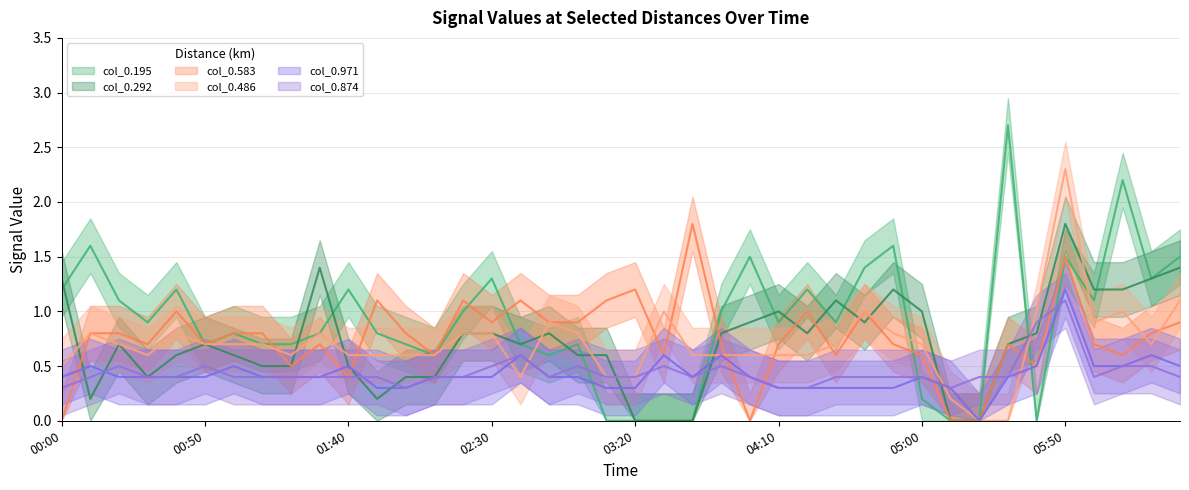

Is it true that col_0.486 equals 1.4 at 2011/08/21 02:20?

False